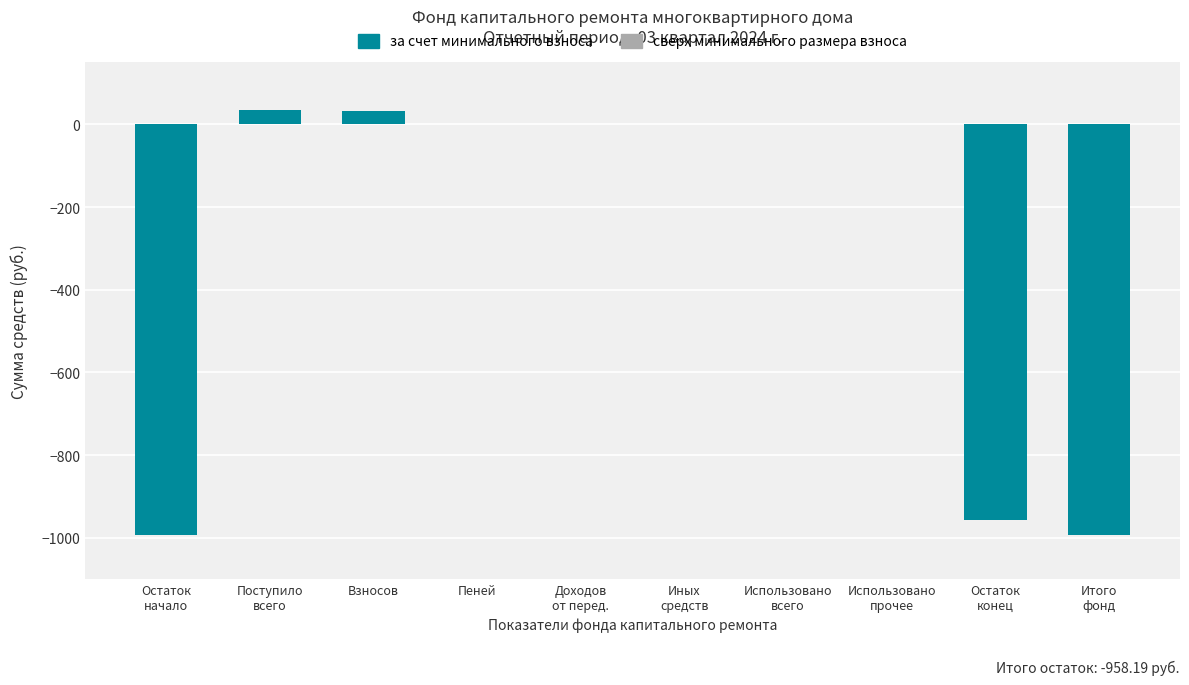

What is the sum of all values?

-2874.6